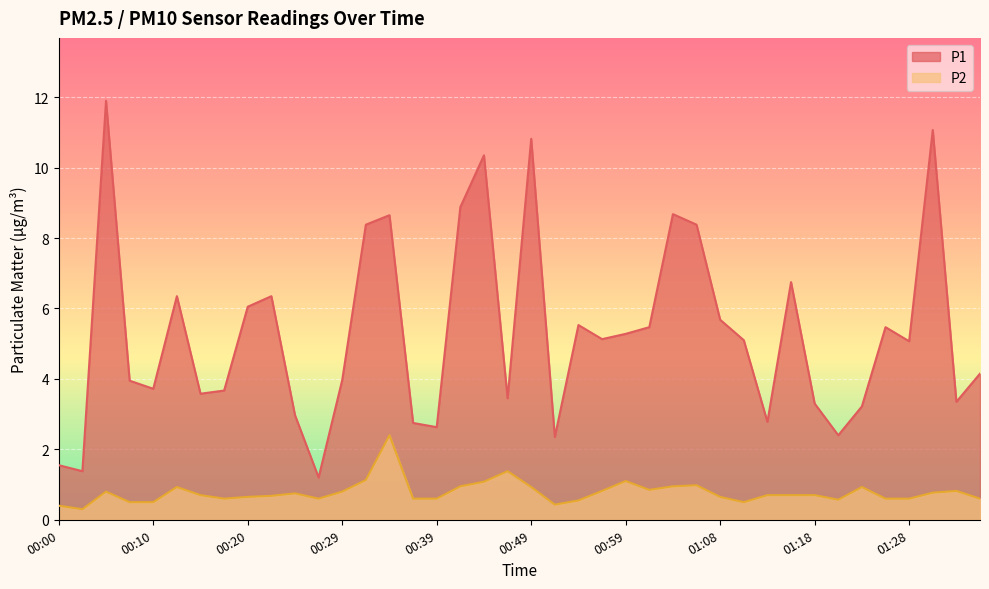

What is the difference between the highest and lowest values at 00:44?

9.3